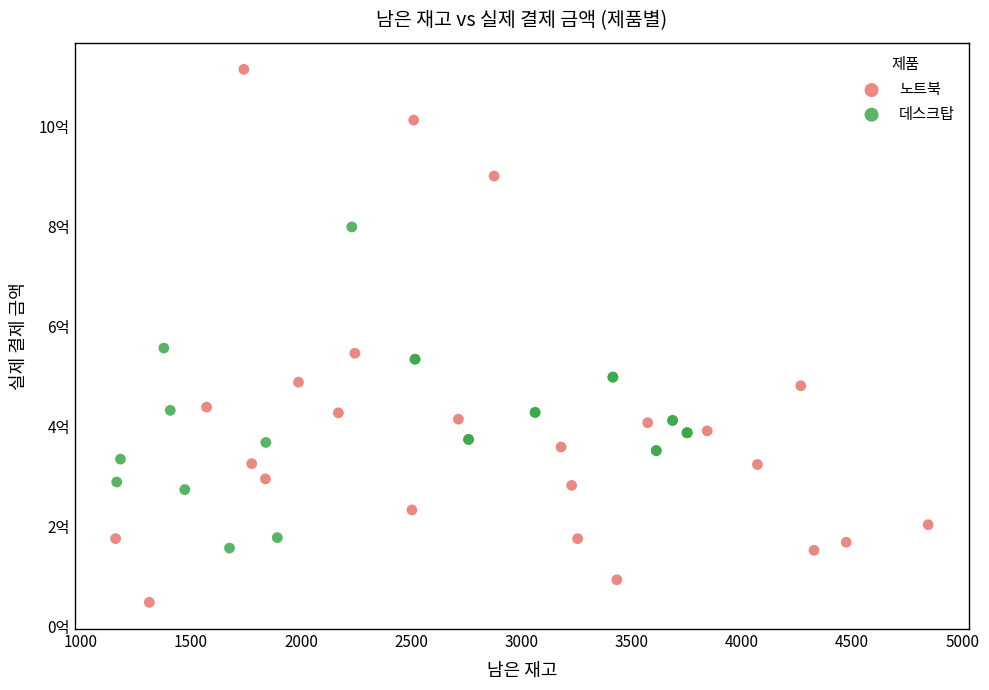

Which series contains the lowest Y value?

노트북